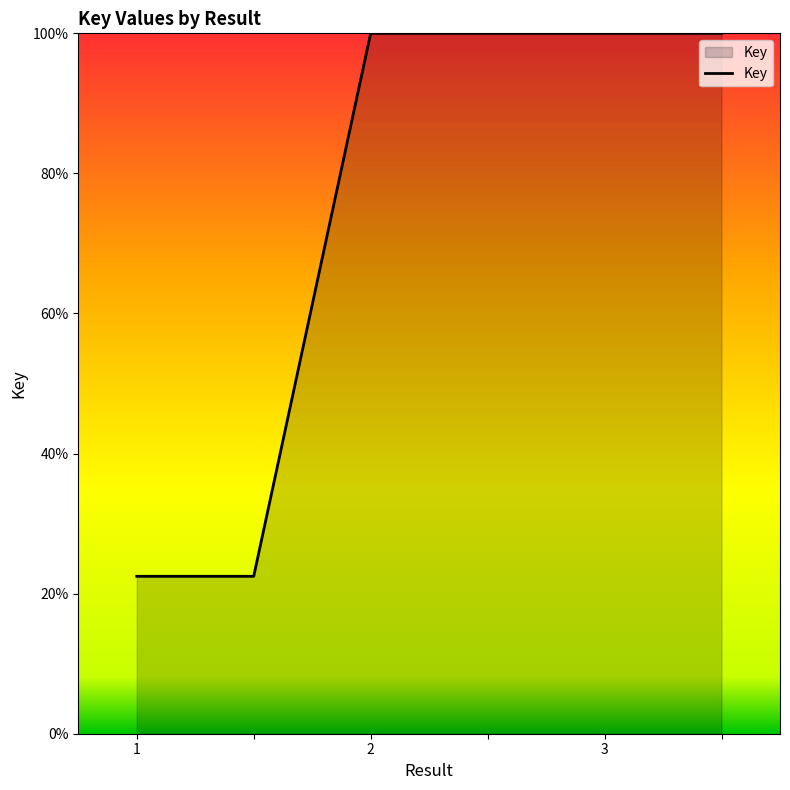

Reading left to right, extract all data points from this chart.

22.5	22.5	100.0	100.0	100.0	100.0